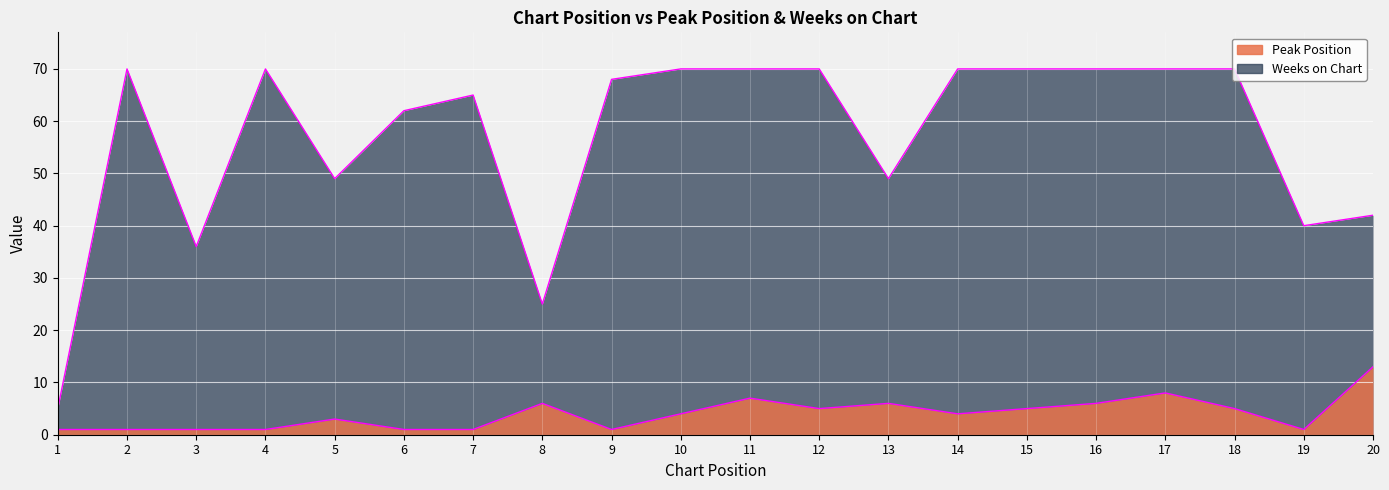

Reading left to right, transcribe all the data shown in this chart.

Peak Position: 1=1	2=1	3=1	4=1	5=3	6=1	7=1	8=6	9=1	10=4	11=7	12=5	13=6	14=4	15=5	16=6	17=8	18=5	19=1	20=13
Weeks on Chart: 1=5	2=70	3=36	4=70	5=49	6=62	7=65	8=25	9=68	10=70	11=70	12=70	13=49	14=70	15=70	16=70	17=70	18=70	19=40	20=42